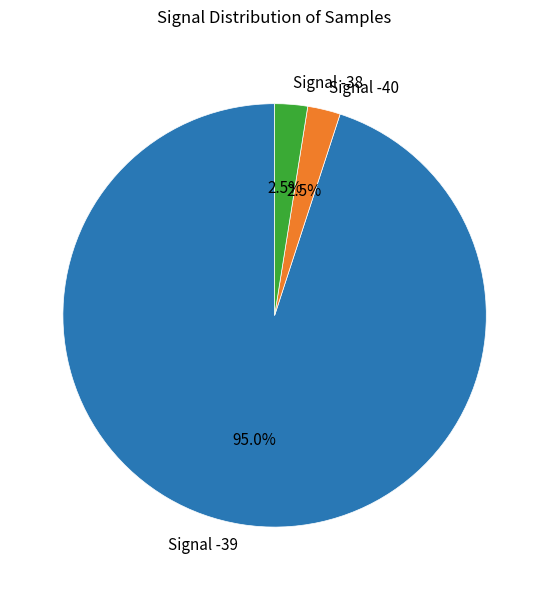

Does Signal -39 account for over 50% of the chart?

Yes